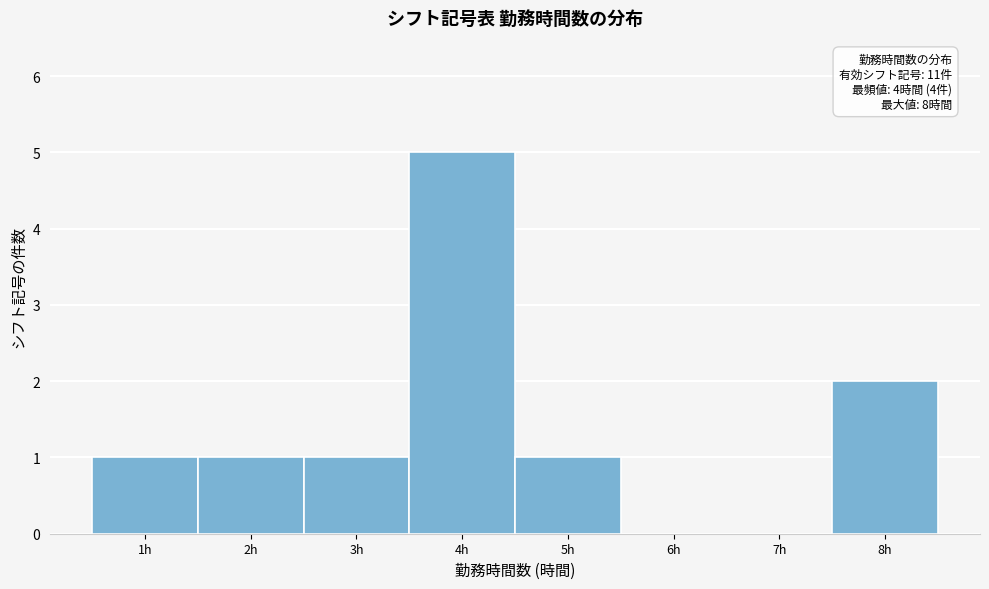

Which range on the x-axis has the tallest bar?

3.5 to 4.5